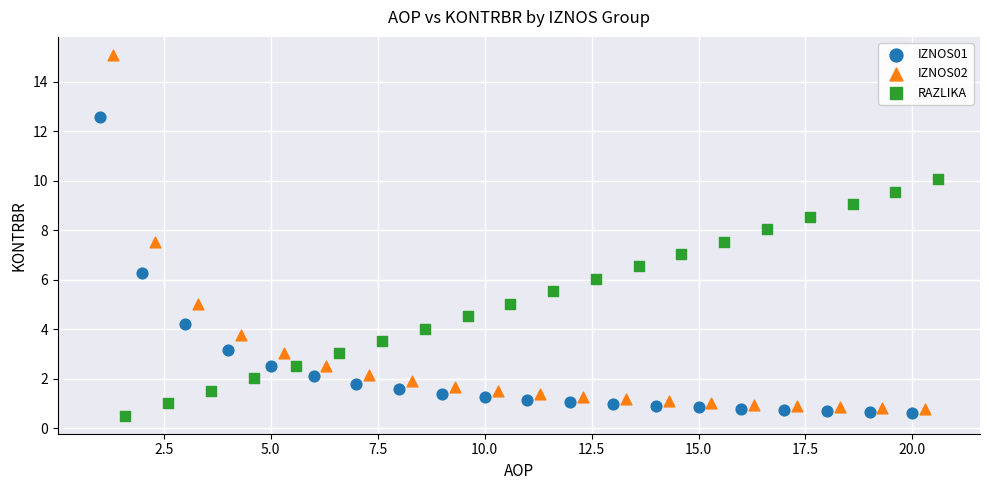

Which series has the widest spread of Y values?

IZNOS02